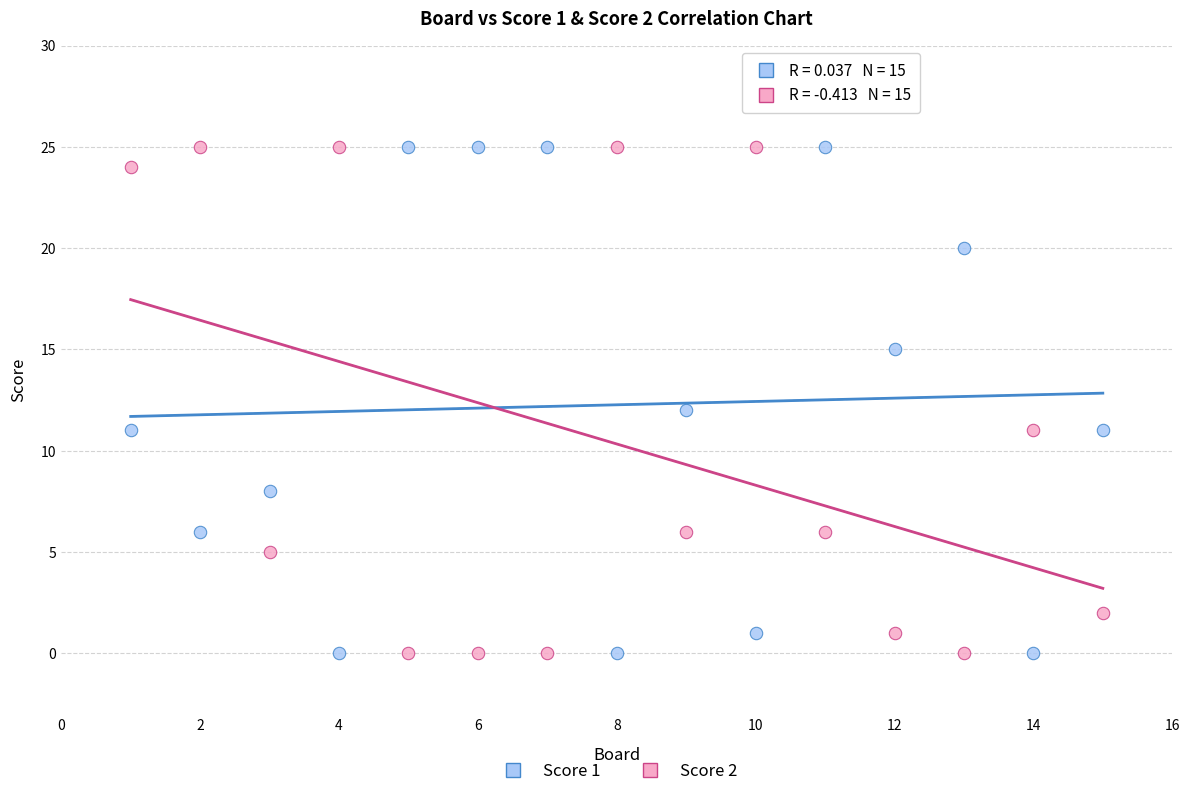

What is the X range (max minus min) for the scatter plot?

14